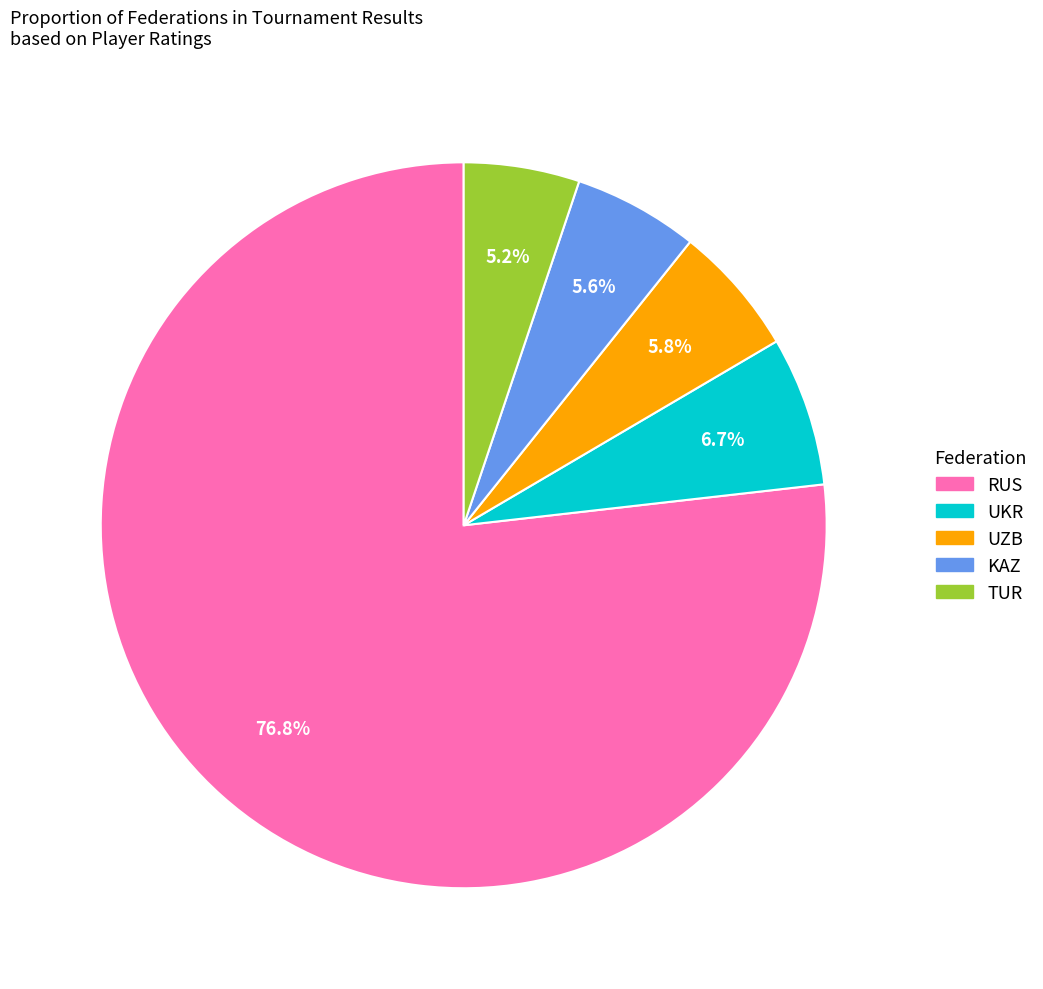

Is there a majority slice in this chart?

Yes